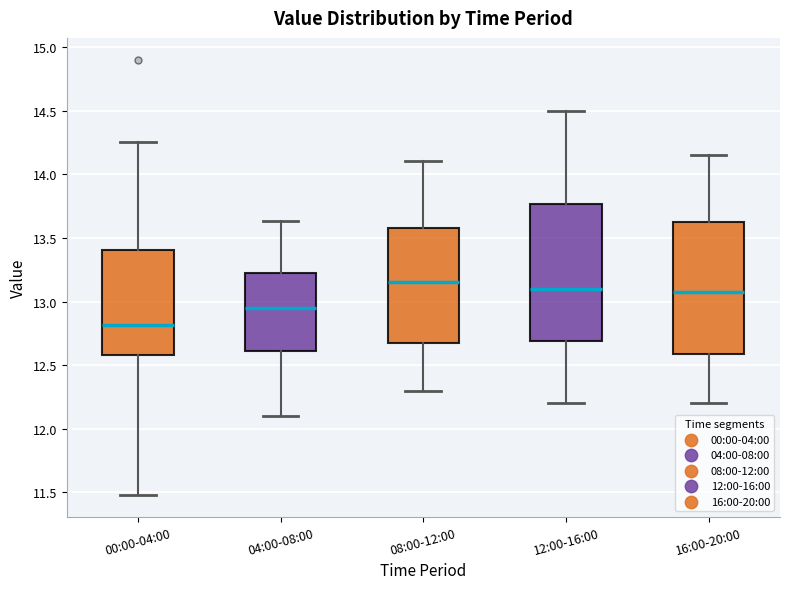

Reading left to right, read every box against the y-axis: the position of its median line, the range the box covers, and the ends of its whiskers. The values are not printed on the chart, so give them approximately, as read against the axis.

00:00-04:00: median 12.80, box 12.60 to 13.40, whiskers 11.50 to 14.25
04:00-08:00: median 12.95, box 12.60 to 13.25, whiskers 12.10 to 13.65
08:00-12:00: median 13.15, box 12.70 to 13.60, whiskers 12.30 to 14.10
12:00-16:00: median 13.10, box 12.70 to 13.75, whiskers 12.20 to 14.50
16:00-20:00: median 13.10, box 12.60 to 13.65, whiskers 12.20 to 14.15